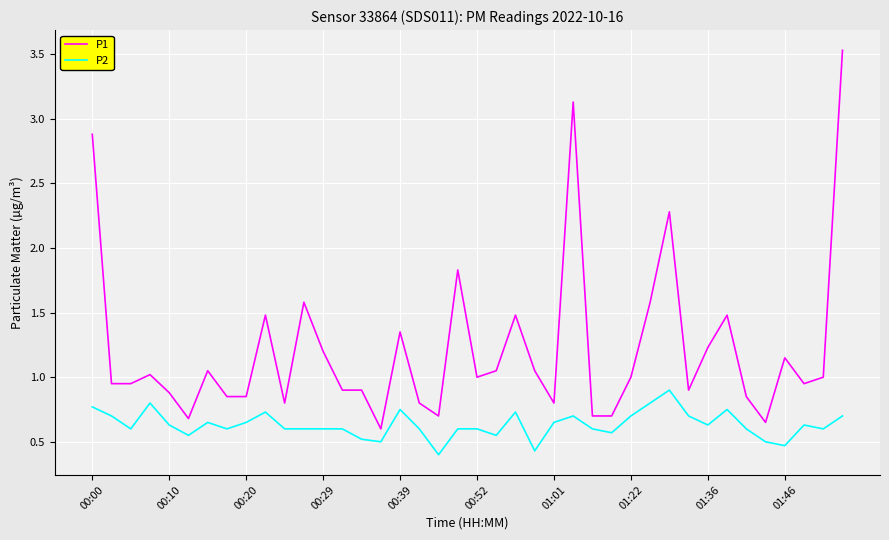

Which series has the largest total across all categories?

P1